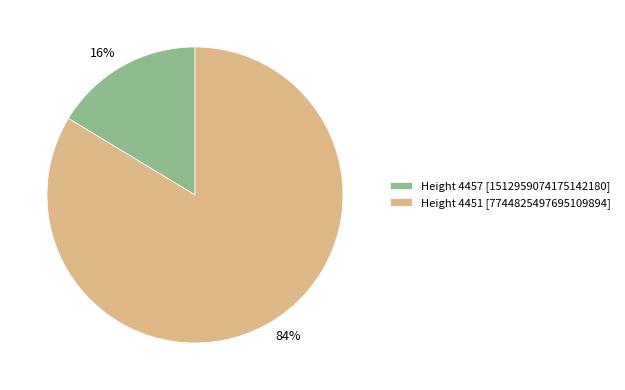

Do Height 4457 [1512959074175142180] and Height 4451 [7744825497695109894] together represent more than half of the pie?

Yes